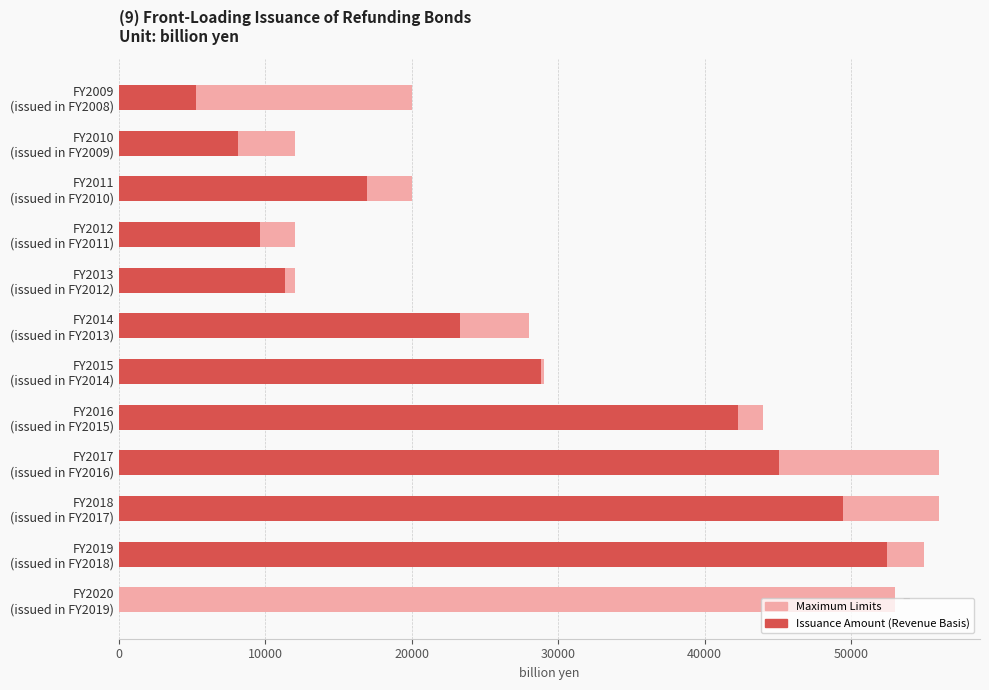

Are the bars horizontal?

Yes